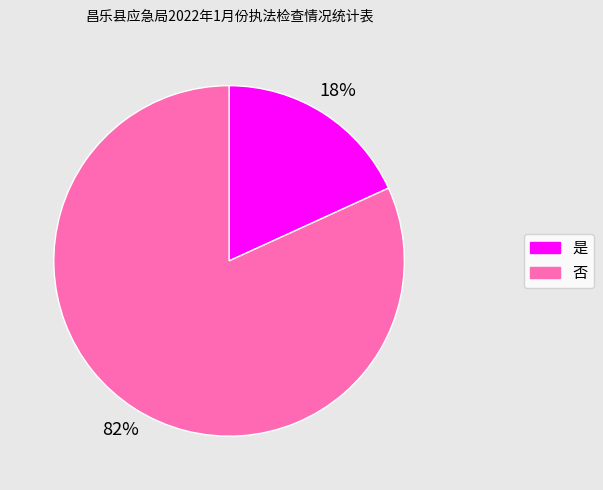

How many slices are in this pie chart?

2